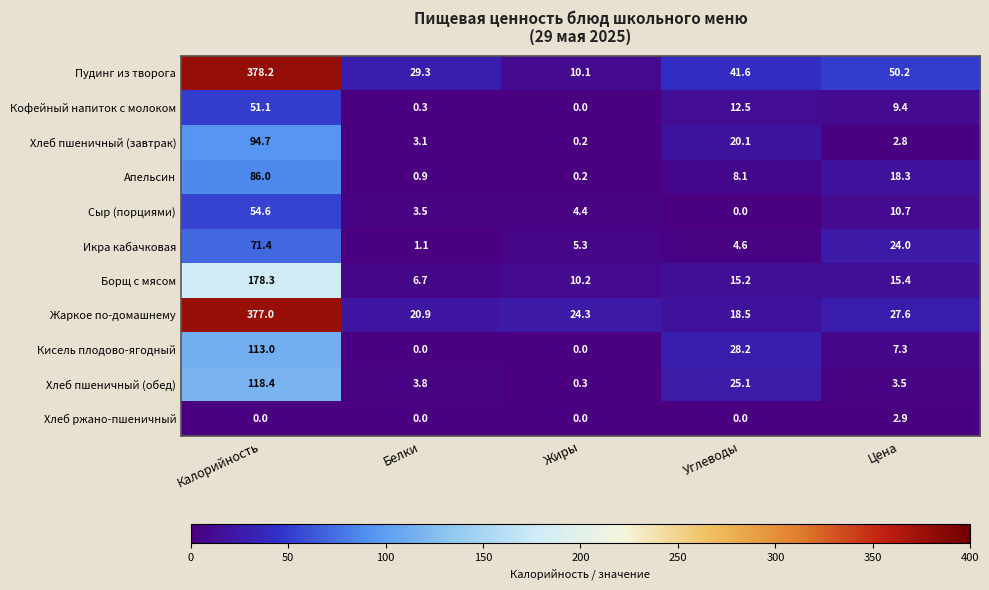

What is the sum of all Икра кабачковая values?

106.4